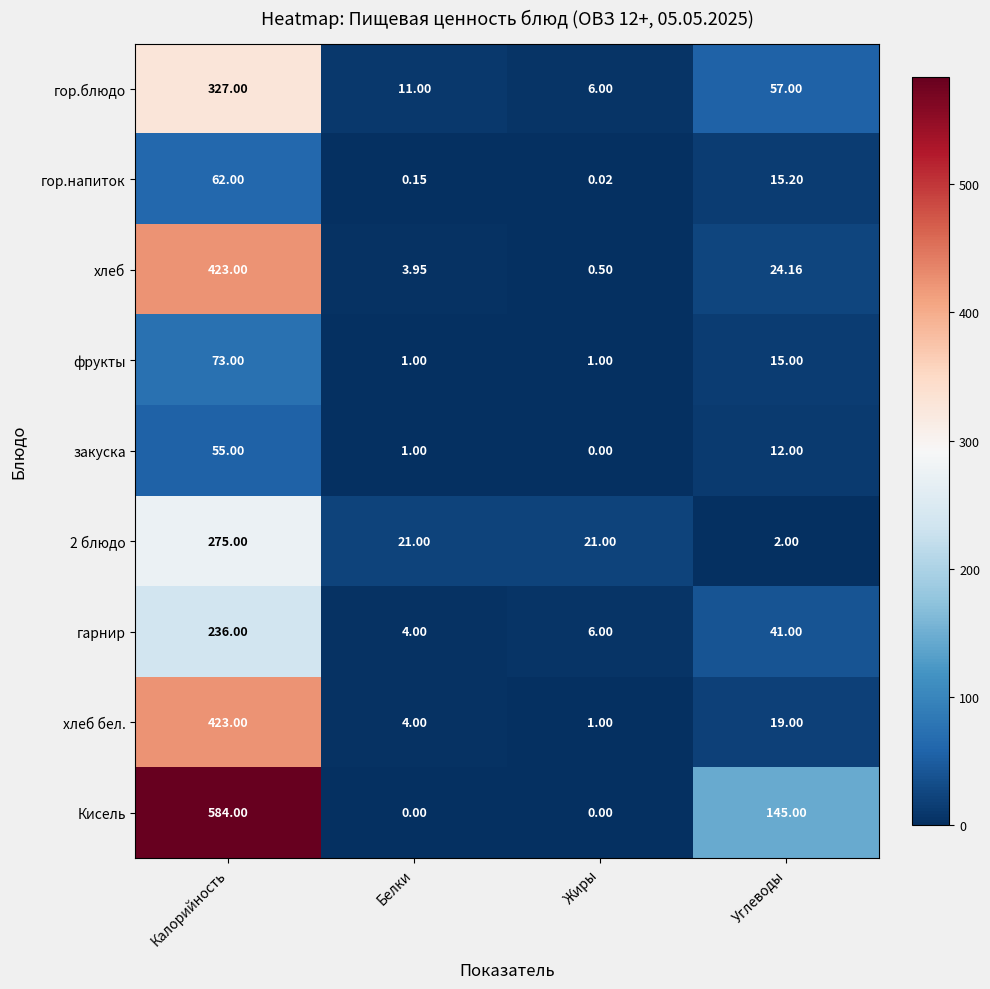

Between Белки and Углеводы, which series saw the biggest shift?

Кисель